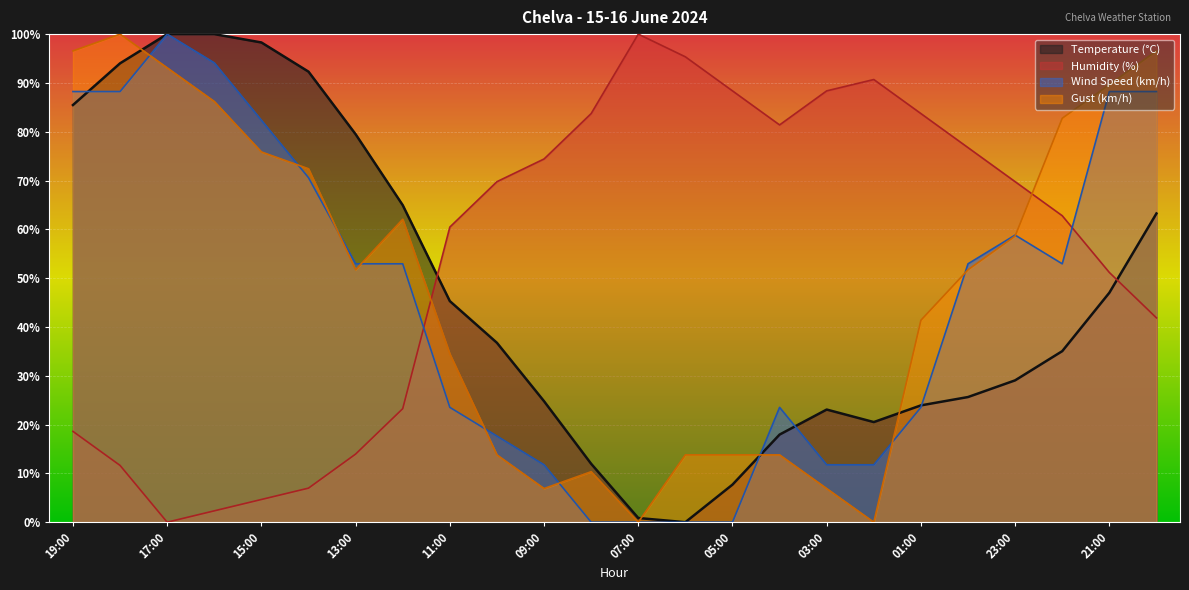

Where does the Humidity (%) series first go above 69?

10:00